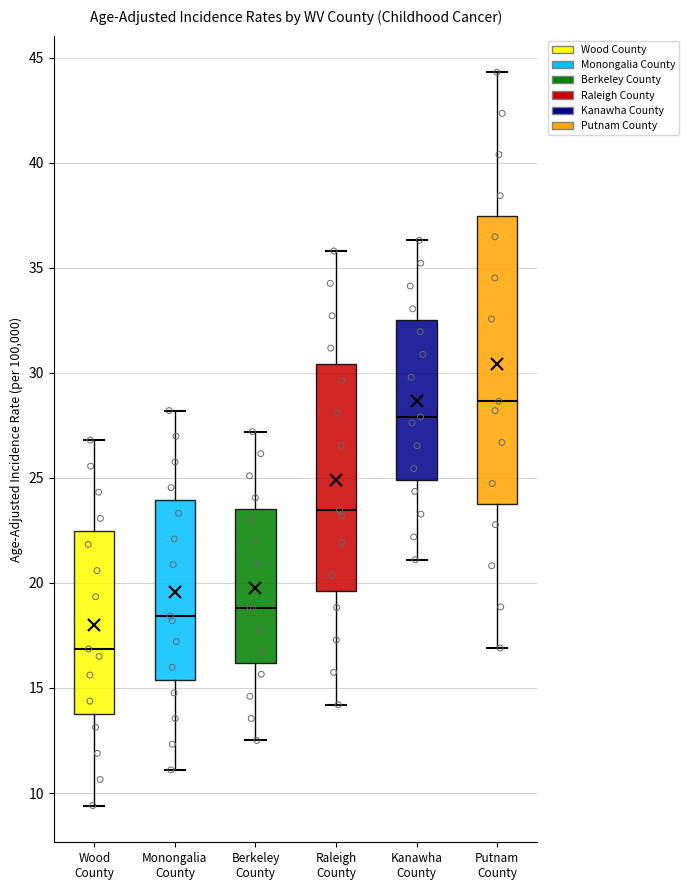

Comparing the boxes themselves (not the whiskers), which one is the tallest?

Putnam County